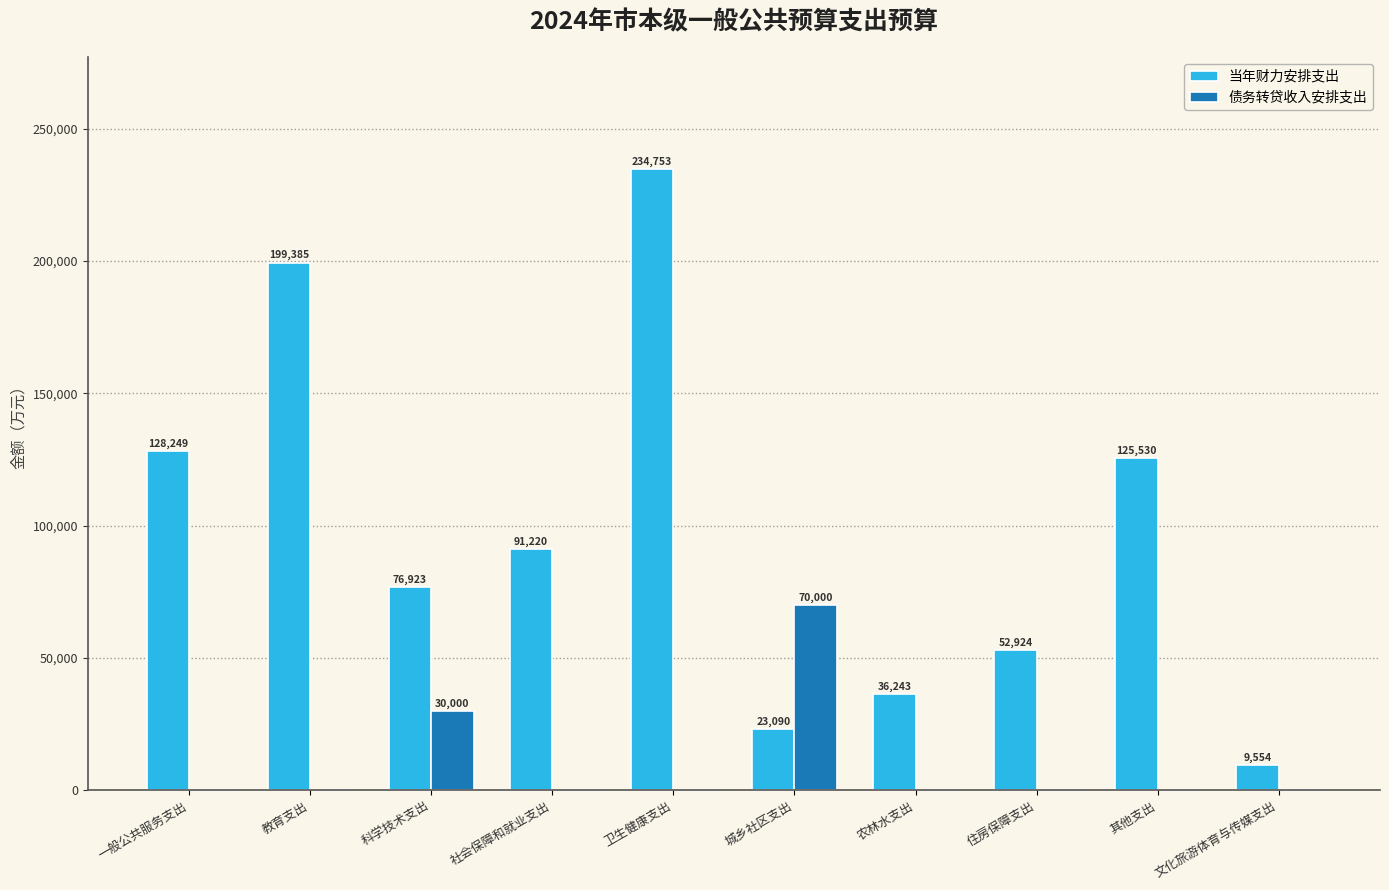

How many data points does each series have?

10